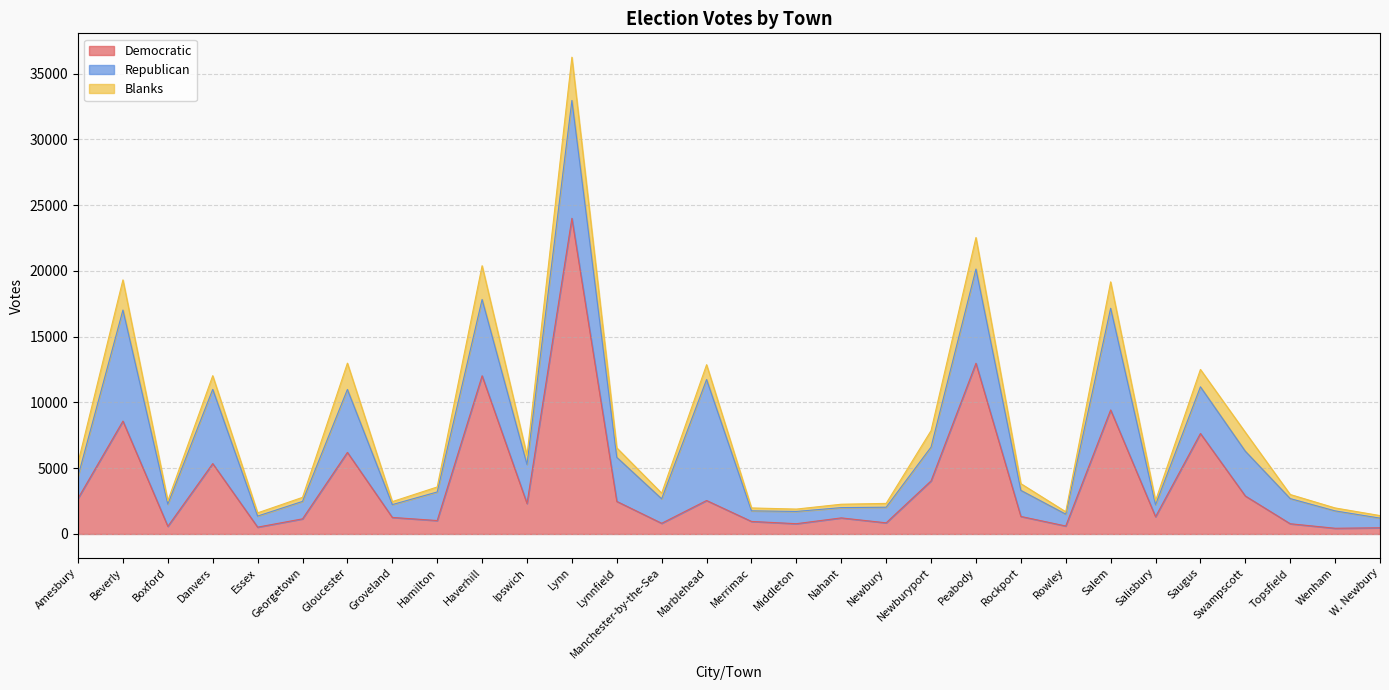

What are all the series names shown in the legend?

Democratic, Republican, Blanks